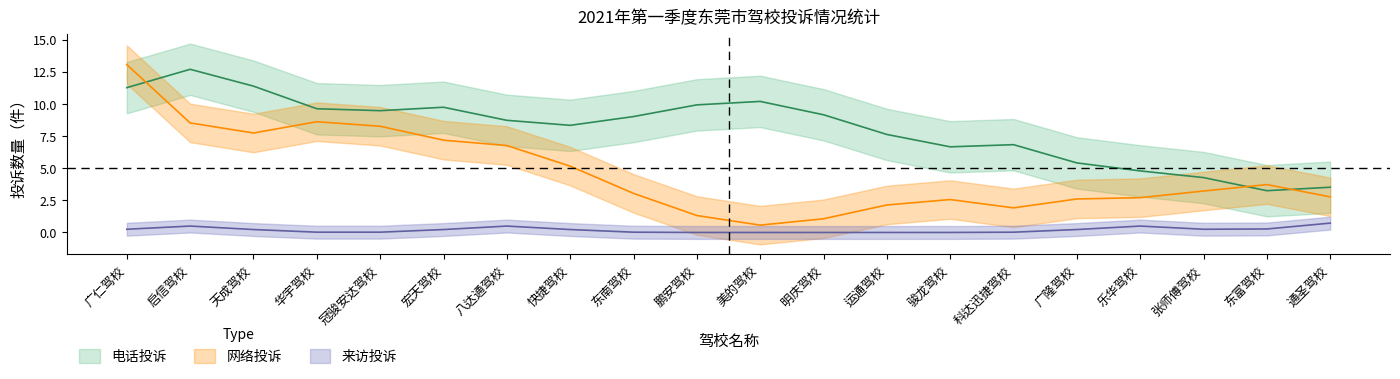

Where does the 网络投诉 series first go above 4?

广仁驾校